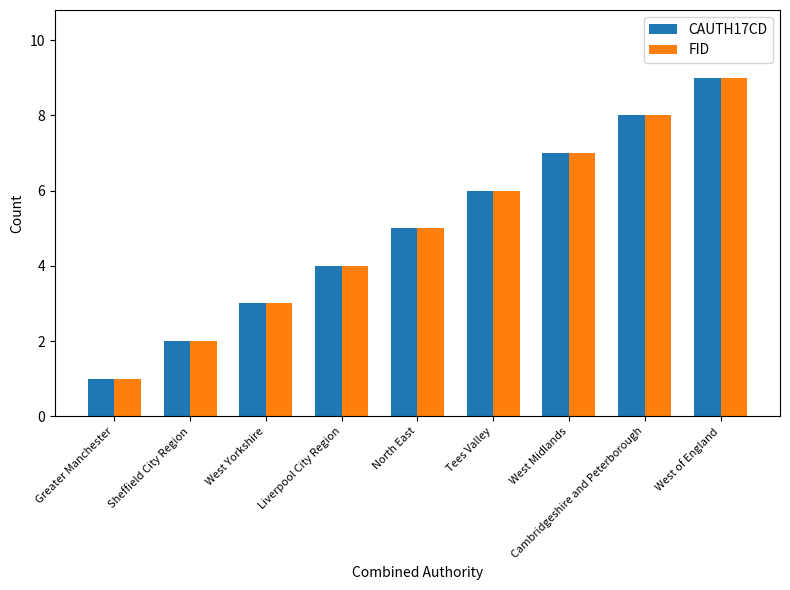

What are all the series names shown in the legend?

CAUTH17CD, FID